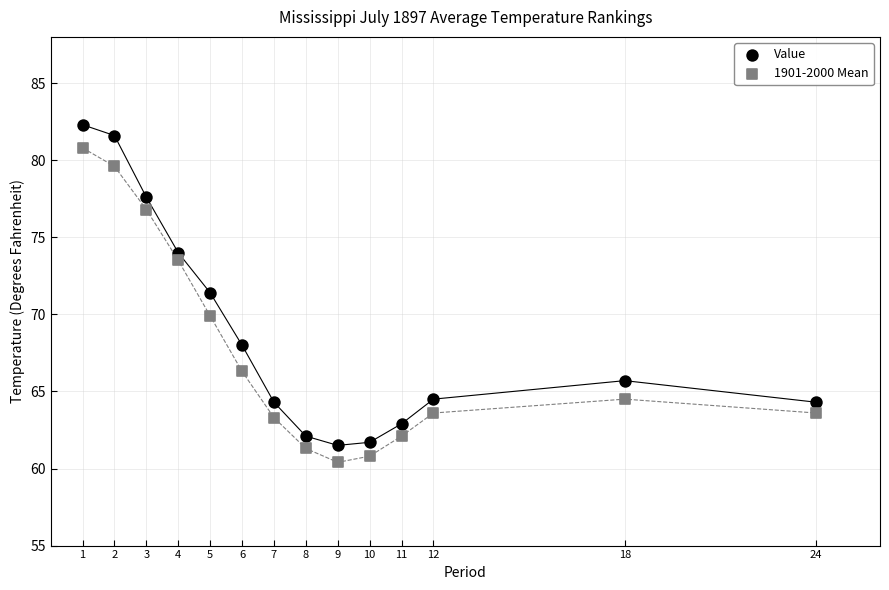

Across all data points, what is the range of Y values (max minus min)?

21.9